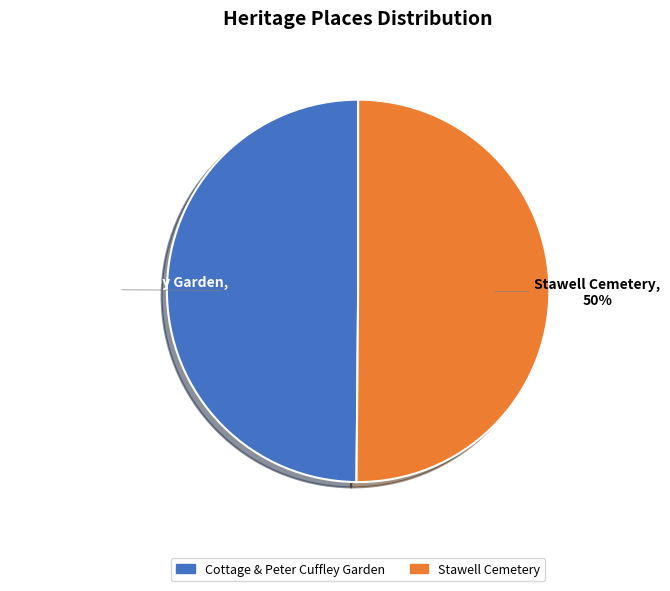

Is the sum of Stawell Cemetery and Cottage & Peter Cuffley Garden greater than half?

Yes